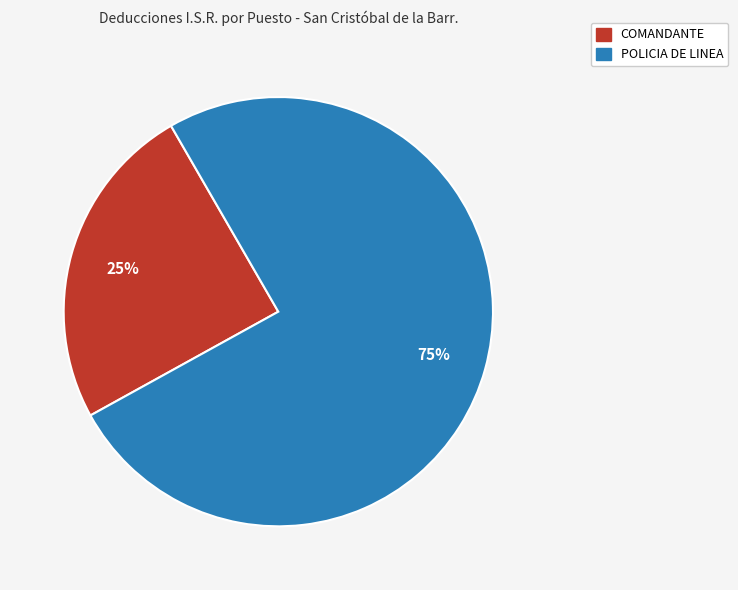

True or false: COMANDANTE accounts for 15% of the total.

False